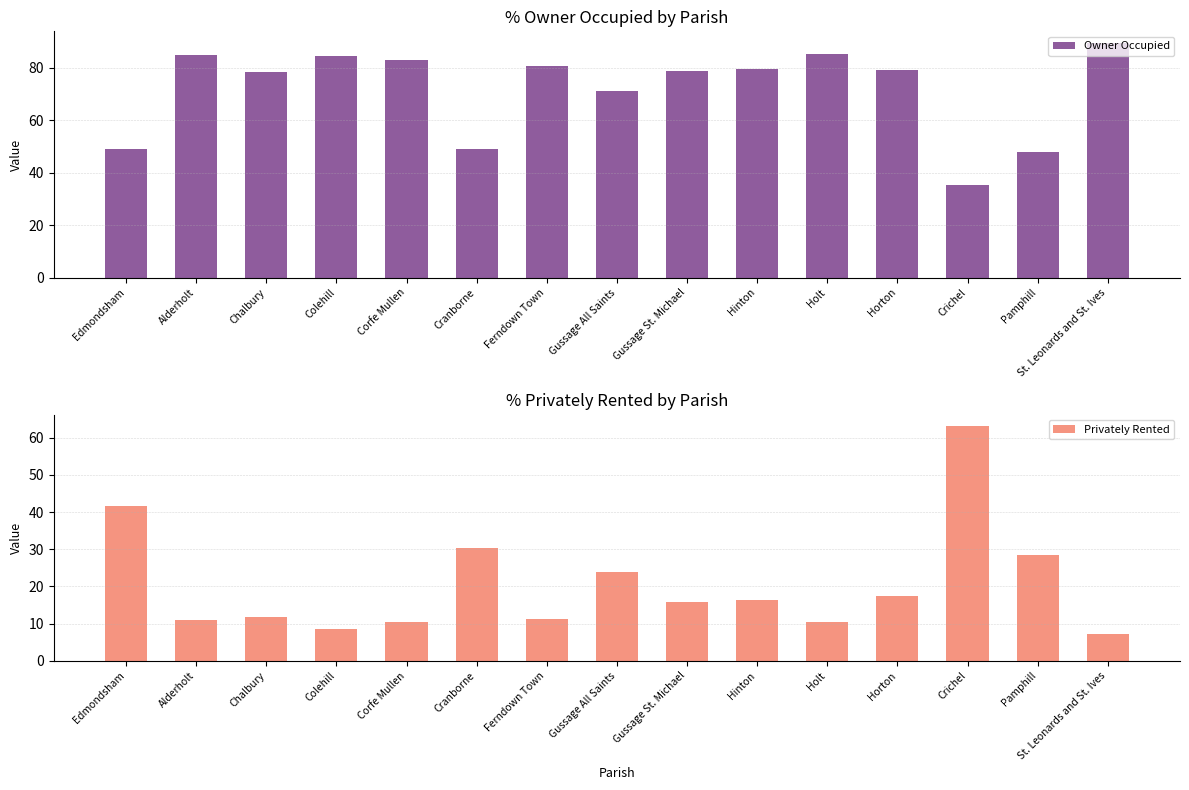

How many bars are there in total?

30